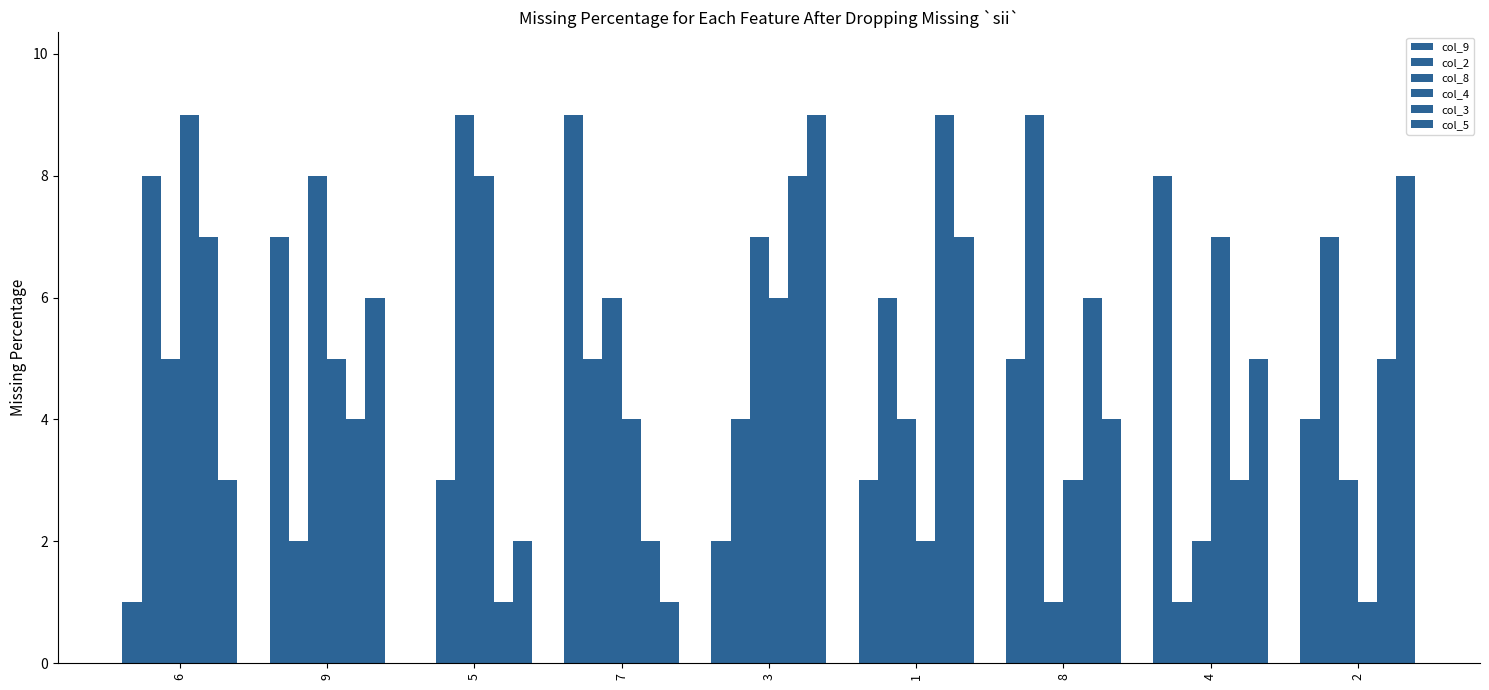

How many distinct data groups are displayed?

6